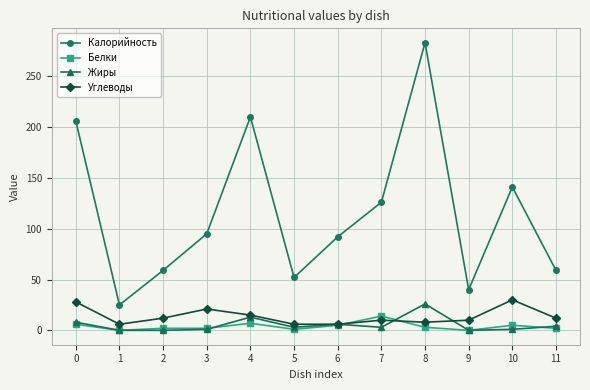

Which series has the largest total across all categories?

Калорийность